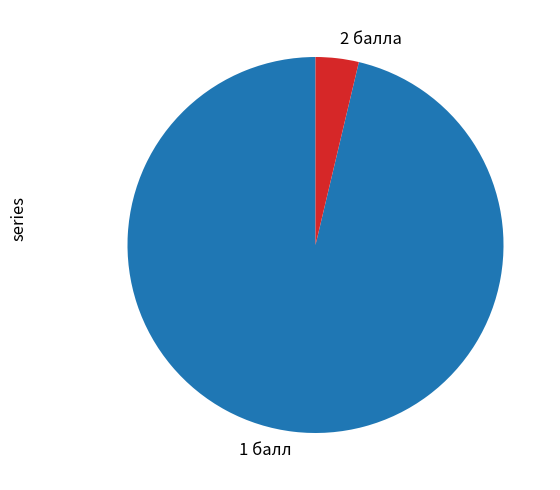

What is the smallest slice in the pie chart?

2 балла